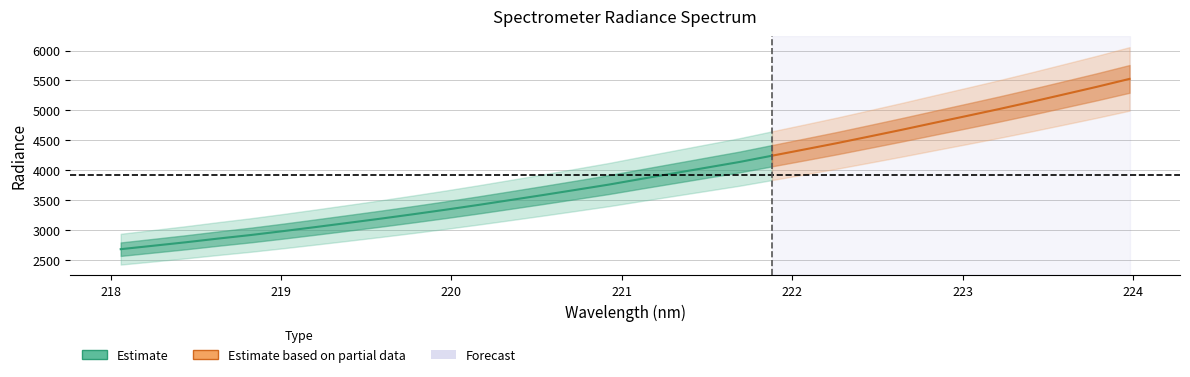

How many lines are shown in the chart?

1